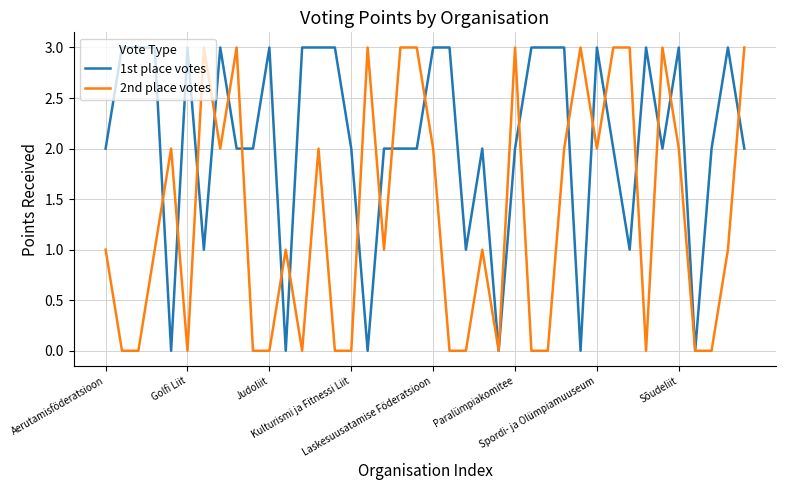

What are all the series names shown in the legend?

1st place votes, 2nd place votes